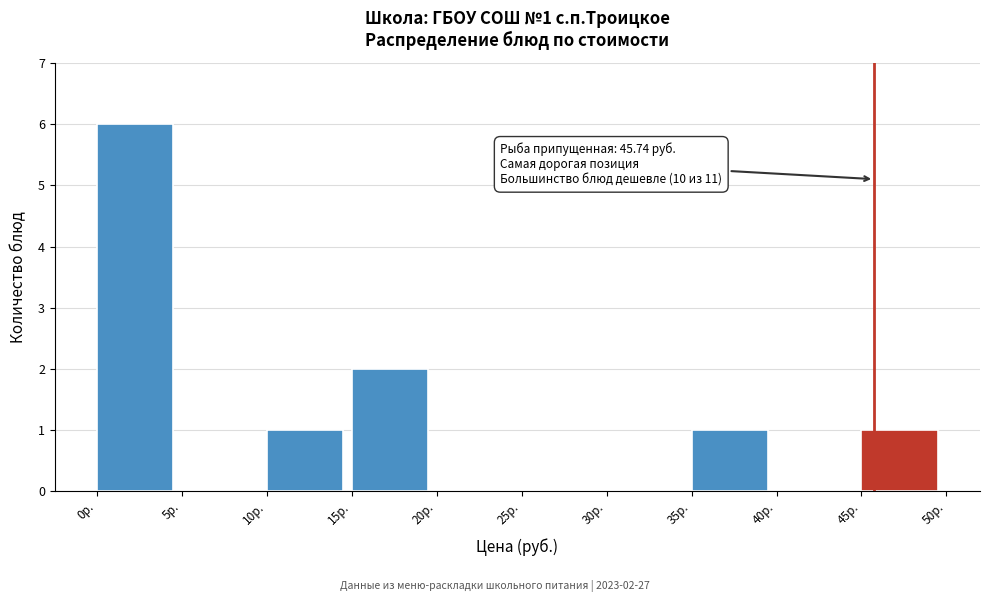

Which range on the x-axis has the tallest bar?

0 to 5